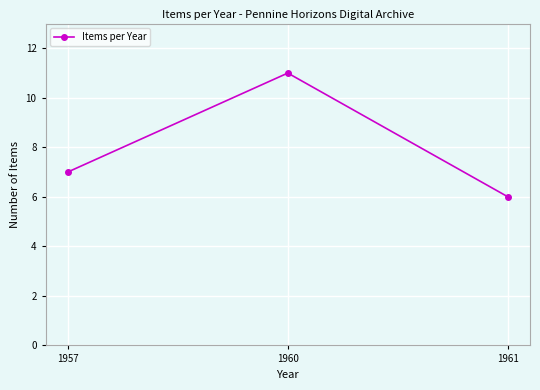

At which label is the value closest to 8?

1957